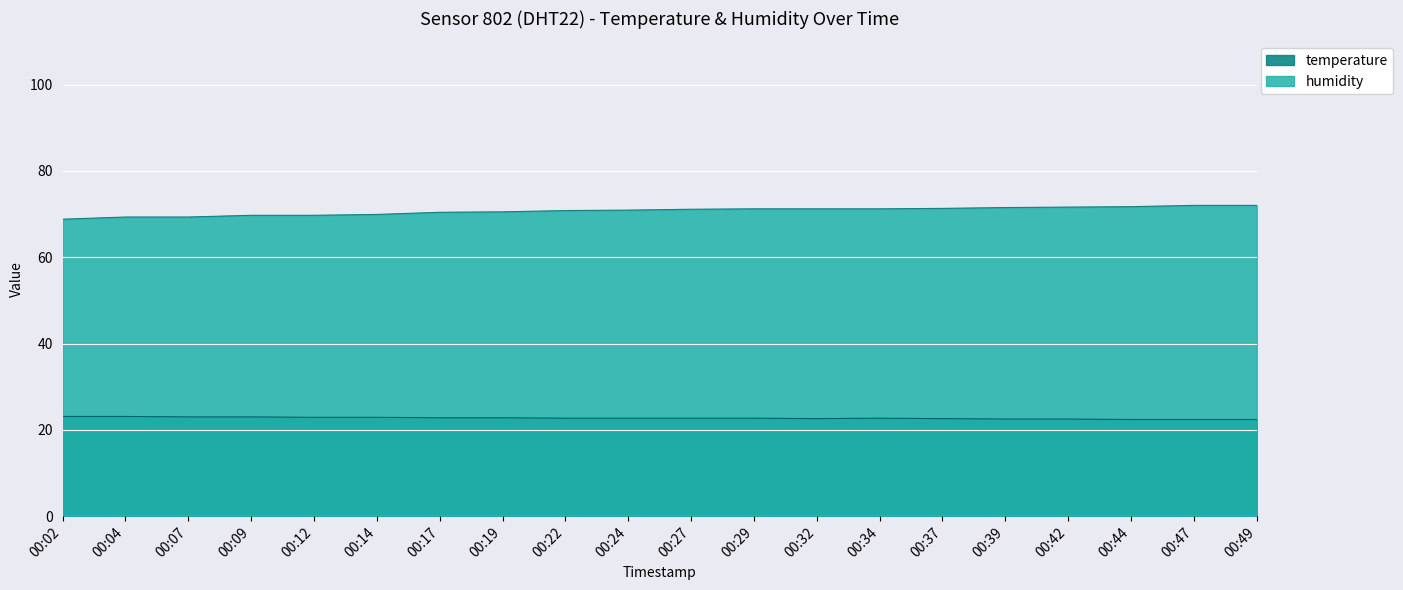

Between 00:09 and 00:02, which is larger?

00:02